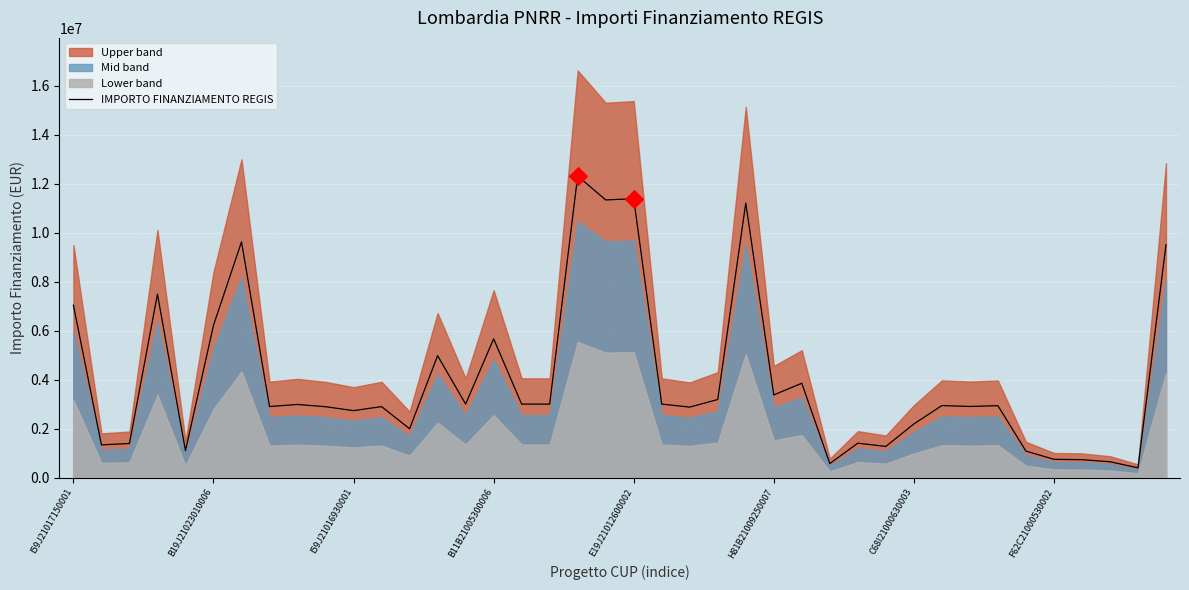

Which has a higher value, 11 or 18?

18